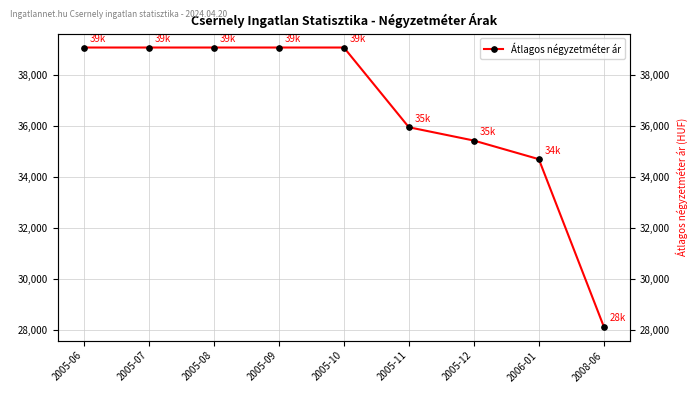

What is the label of the 2nd point from the left?

2005-07